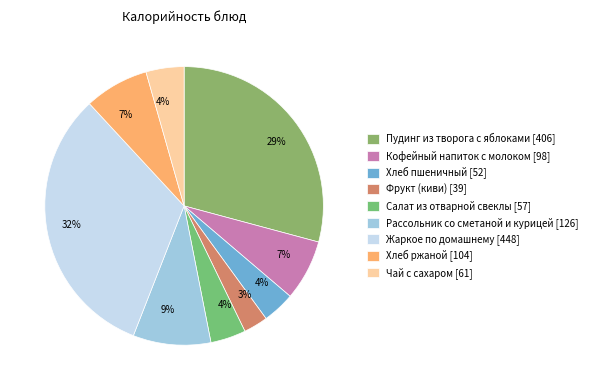

Count the number of slices in the pie.

9